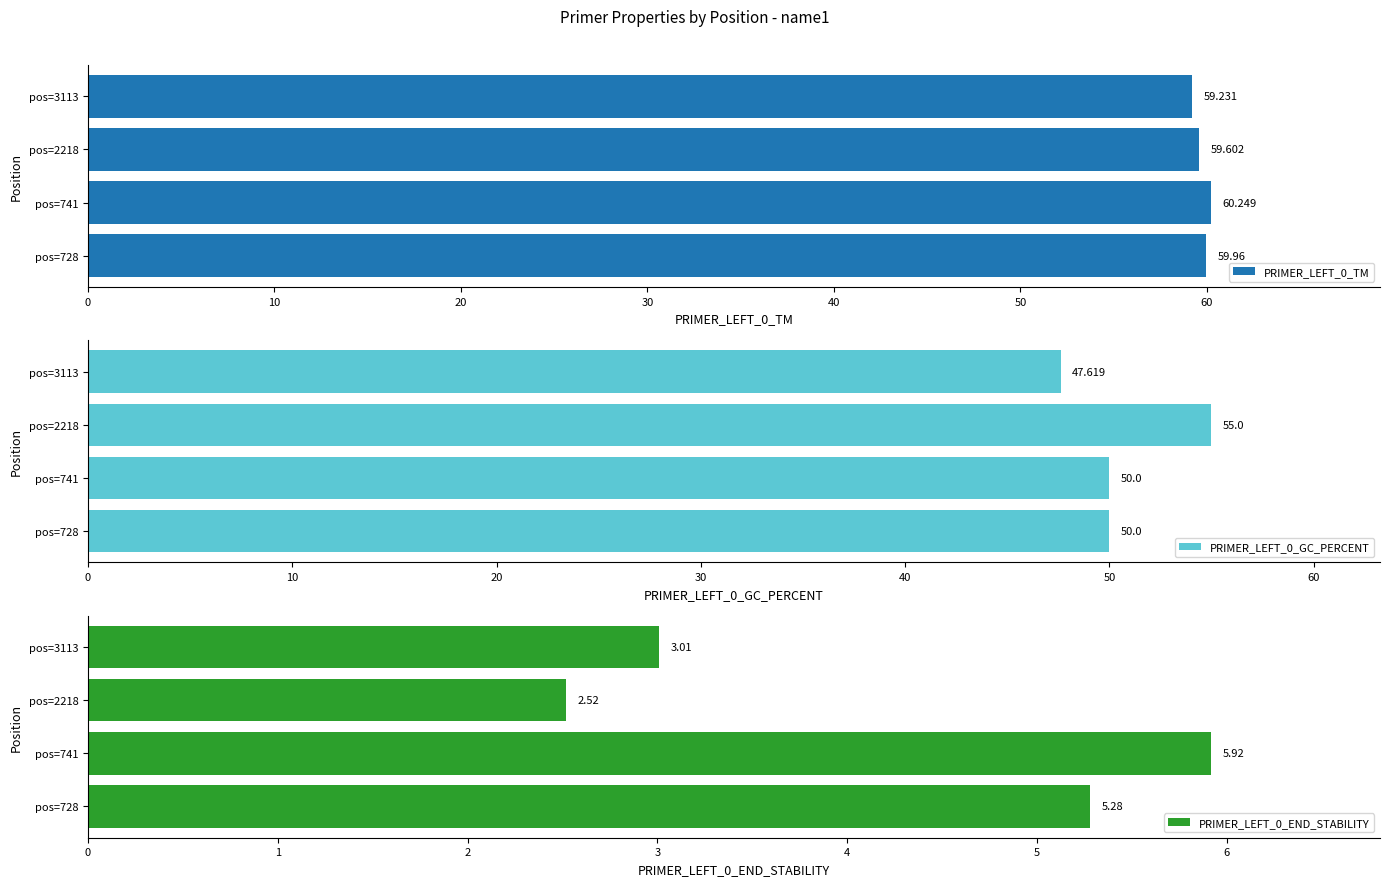

Reading left to right, extract all data points from this chart.

PRIMER_LEFT_0_TM: 60.0	60.2	59.6	59.2
PRIMER_LEFT_0_GC_PERCENT: 50.0	50.0	55.0	47.6
PRIMER_LEFT_0_END_STABILITY: 5.3	5.9	2.5	3.0